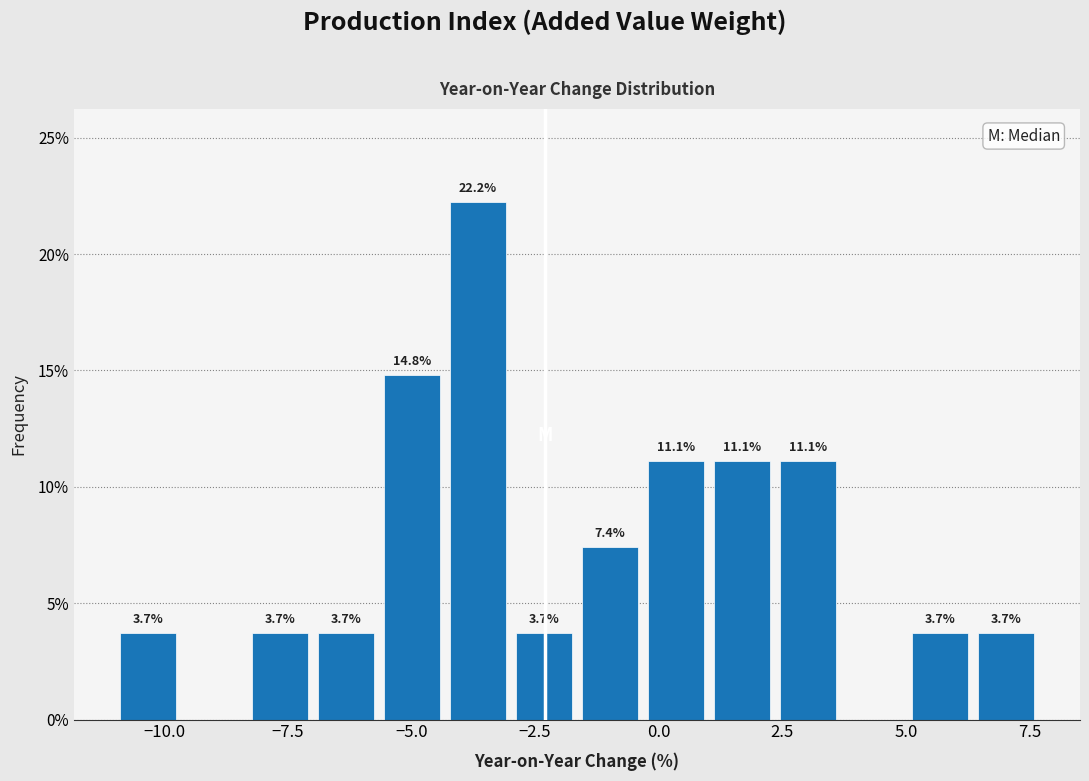

Around what value on the x-axis is the tallest bar? Give the approximate position of its centre, as read against the axis.

-3.5